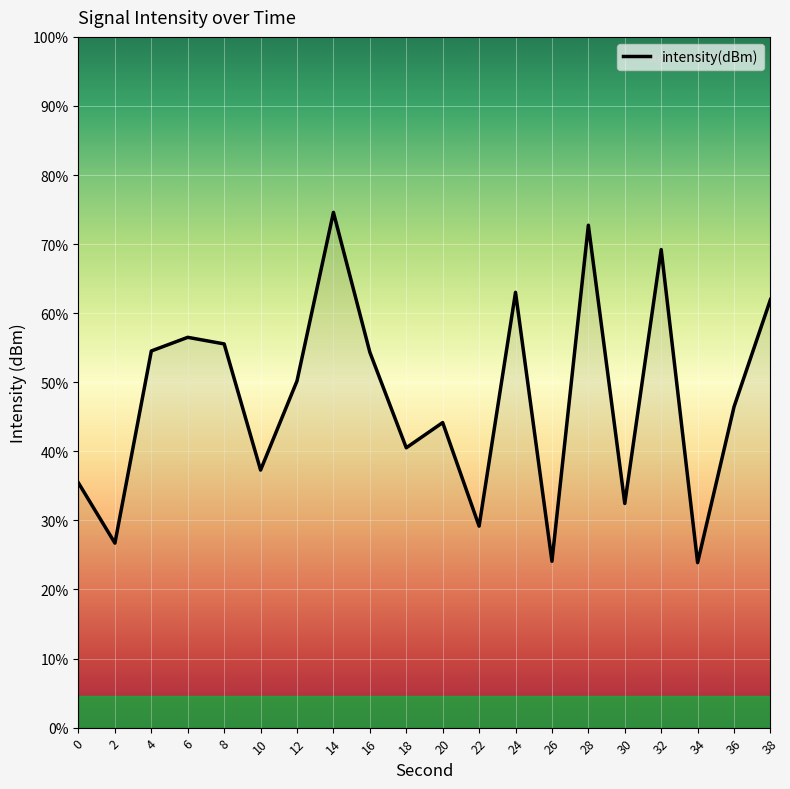

What is the difference between the maximum and minimum values?

5.6